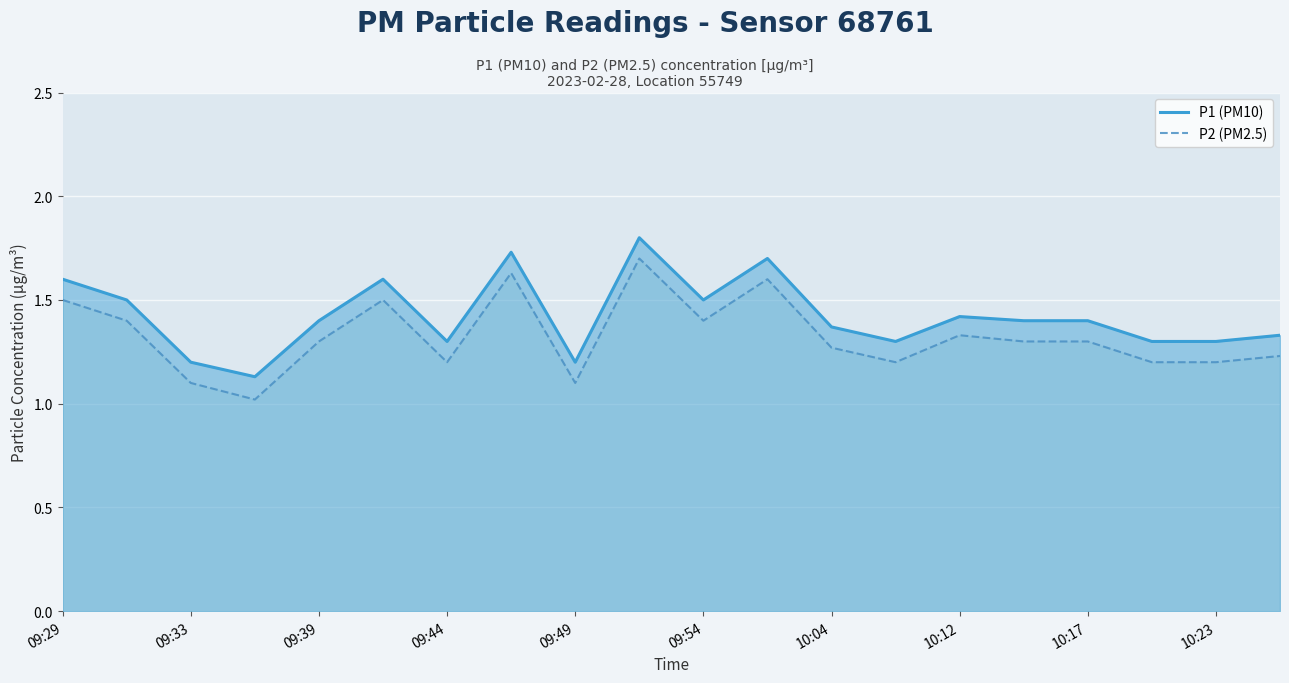

In P2 (PM2.5), how many points are higher than both neighbors (excluding endpoints)?

5